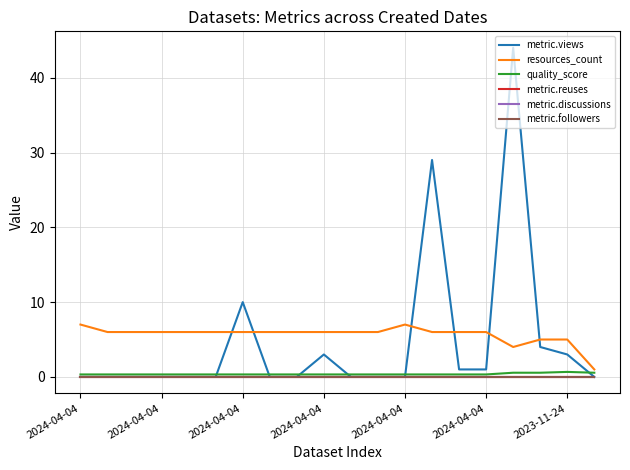

Reading left to right, list all the values displayed in this chart.

metric.views: 0.0	0.0	0.0	0.0	0.0	0.0	10.0	0.0	0.0	3.0	0.0	0.0	0.0	29.0	1.0	1.0	44.0	4.0	3.0	0.0
resources_count: 7.0	6.0	6.0	6.0	6.0	6.0	6.0	6.0	6.0	6.0	6.0	6.0	7.0	6.0	6.0	6.0	4.0	5.0	5.0	1.0
quality_score: 0.3	0.3	0.3	0.3	0.3	0.3	0.3	0.3	0.3	0.3	0.3	0.3	0.3	0.3	0.3	0.3	0.6	0.6	0.7	0.6
metric.reuses: 0.0	0.0	0.0	0.0	0.0	0.0	0.0	0.0	0.0	0.0	0.0	0.0	0.0	0.0	0.0	0.0	0.0	0.0	0.0	0.0
metric.discussions: 0.0	0.0	0.0	0.0	0.0	0.0	0.0	0.0	0.0	0.0	0.0	0.0	0.0	0.0	0.0	0.0	0.0	0.0	0.0	0.0
metric.followers: 0.0	0.0	0.0	0.0	0.0	0.0	0.0	0.0	0.0	0.0	0.0	0.0	0.0	0.0	0.0	0.0	0.0	0.0	0.0	0.0